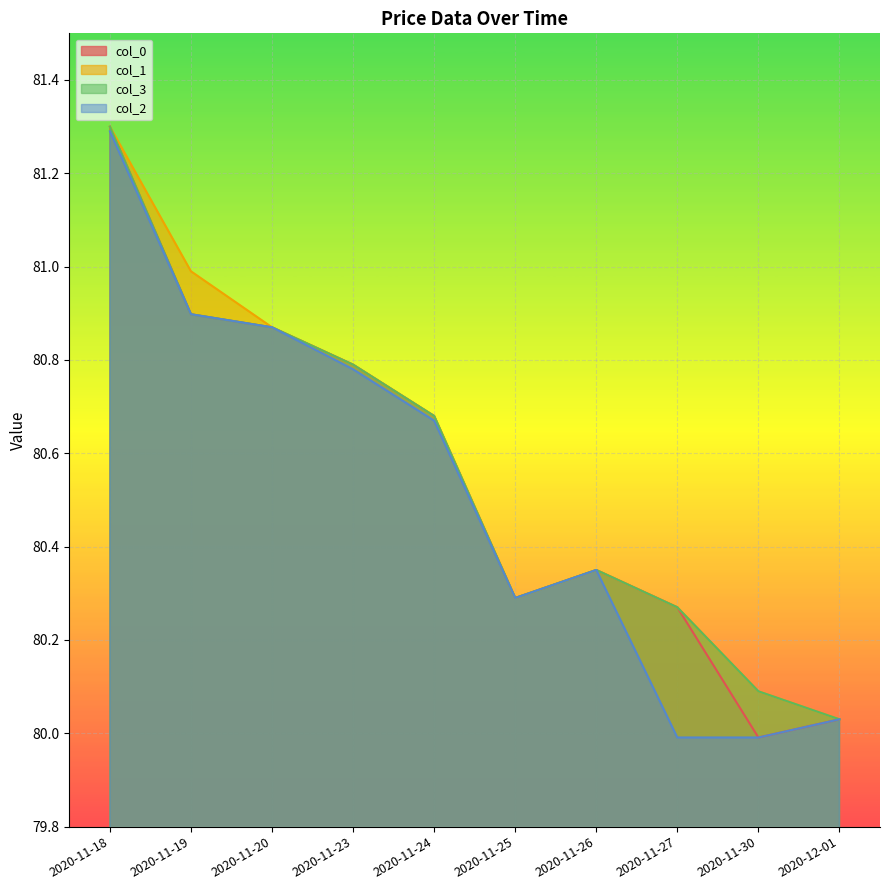

True or false: col_0 and col_2 intersect in this chart.

False